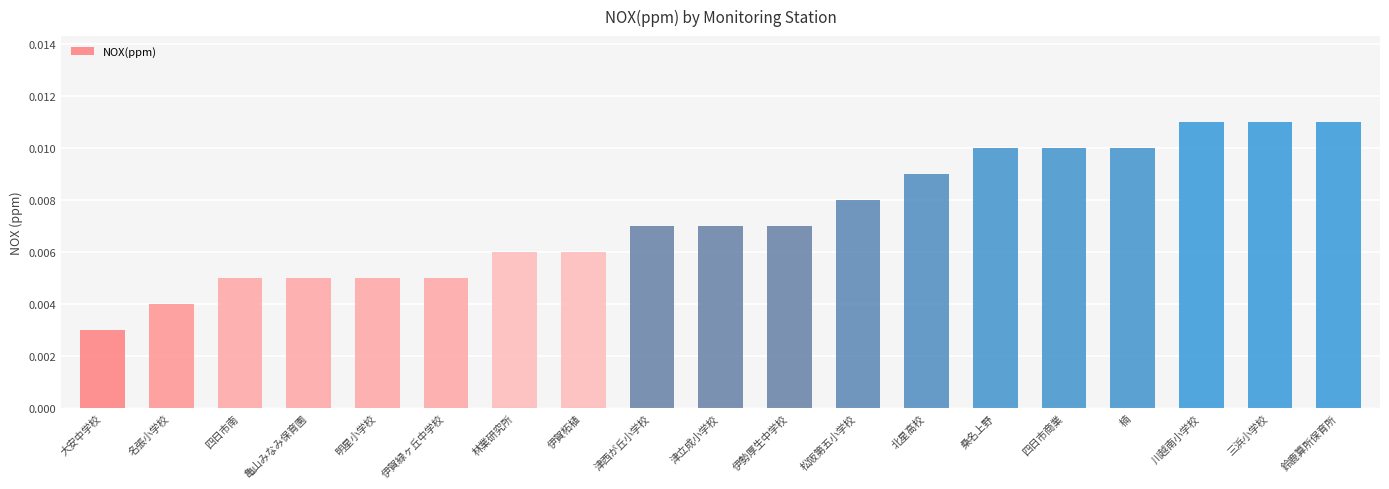

What position from the right is 四日市南?

17